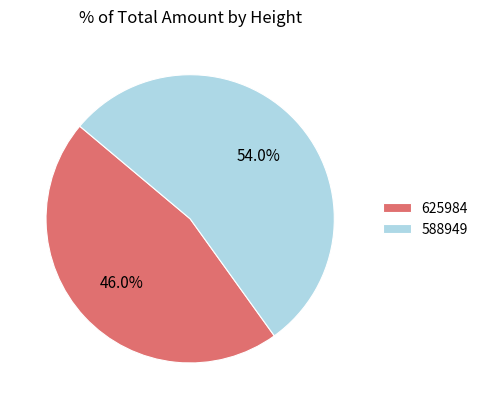

Between 588949 and 625984, which is larger?

588949